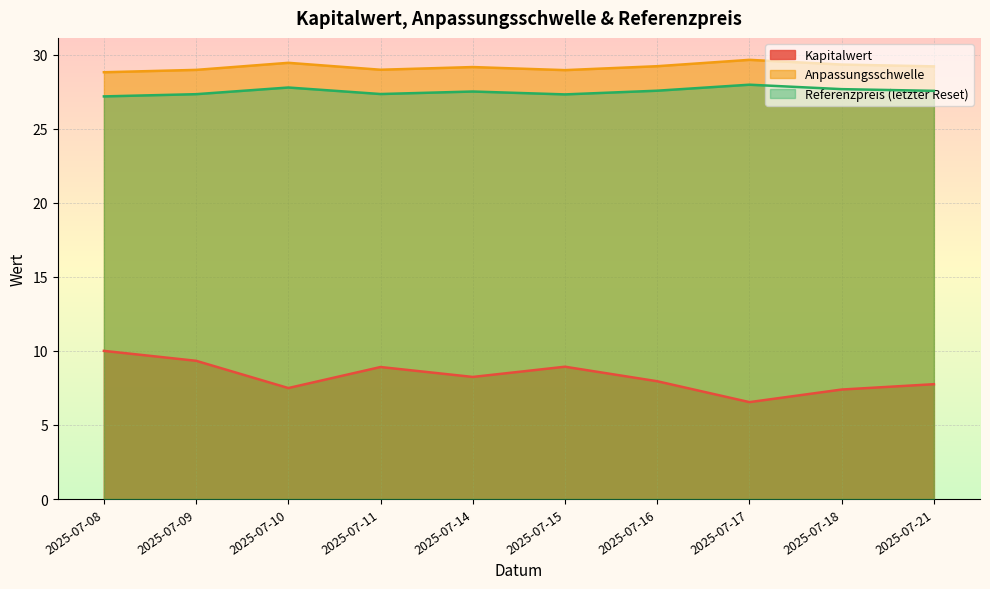

True or false: Anpassungsschwelle and Kapitalwert cross at least once.

False